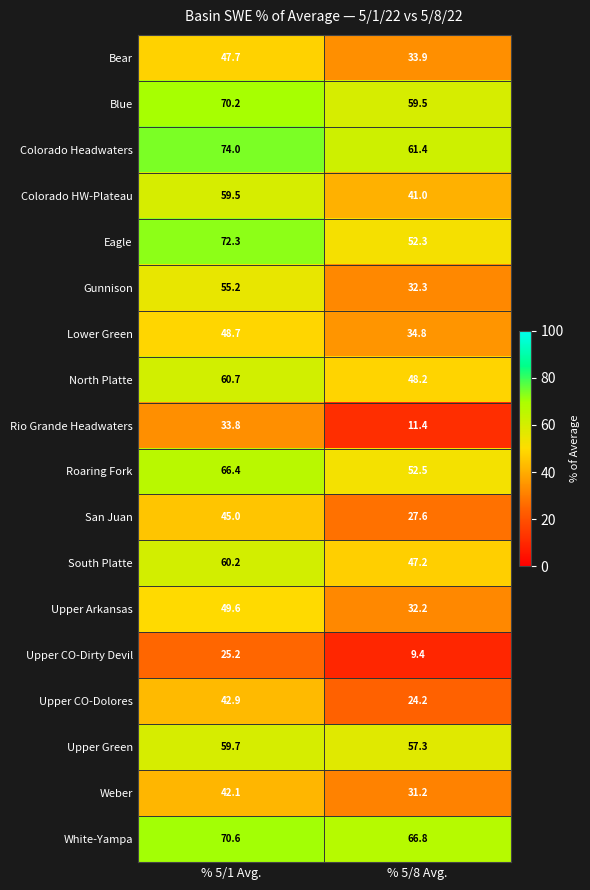

At % 5/1 Avg., list the series in order from smallest to largest.

Upper CO-Dirty Devil, Rio Grande Headwaters, Weber, Upper CO-Dolores, San Juan, Bear, Lower Green, Upper Arkansas, Gunnison, Colorado HW-Plateau, Upper Green, South Platte, North Platte, Roaring Fork, Blue, White-Yampa, Eagle, Colorado Headwaters